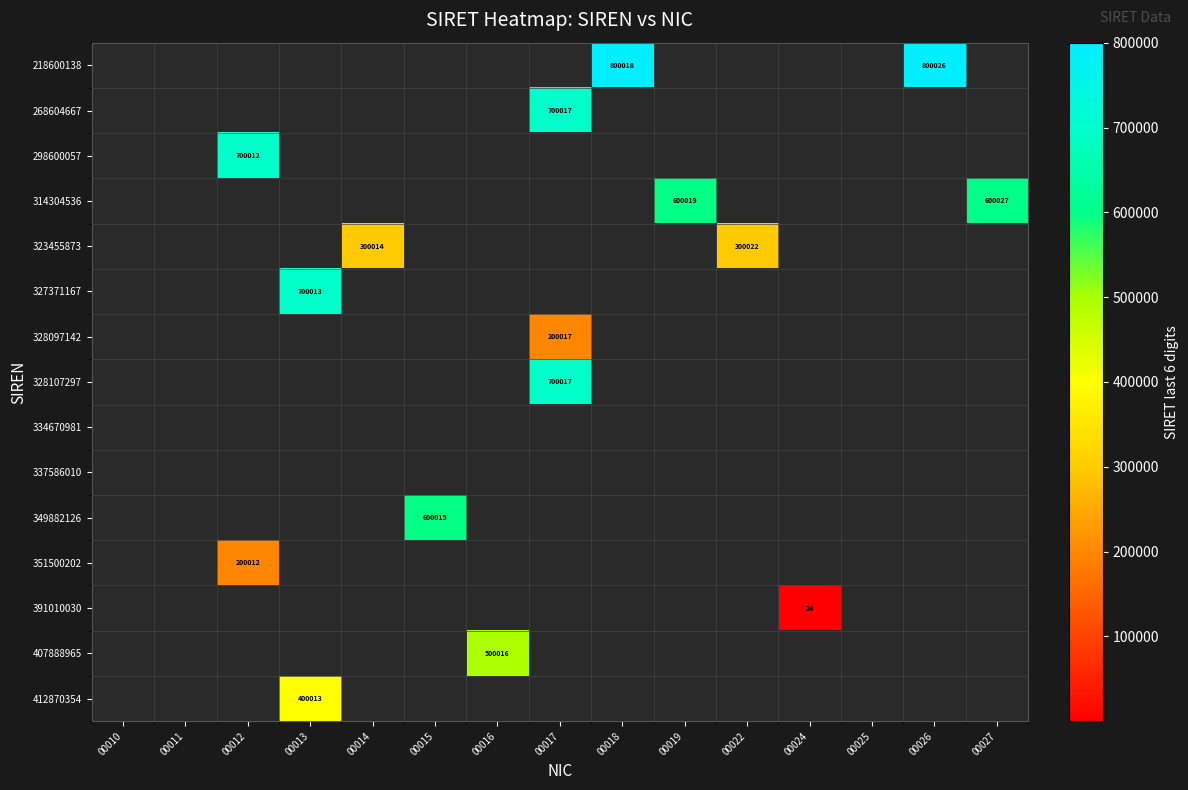

Which label corresponds to the smallest value in the chart?

00024